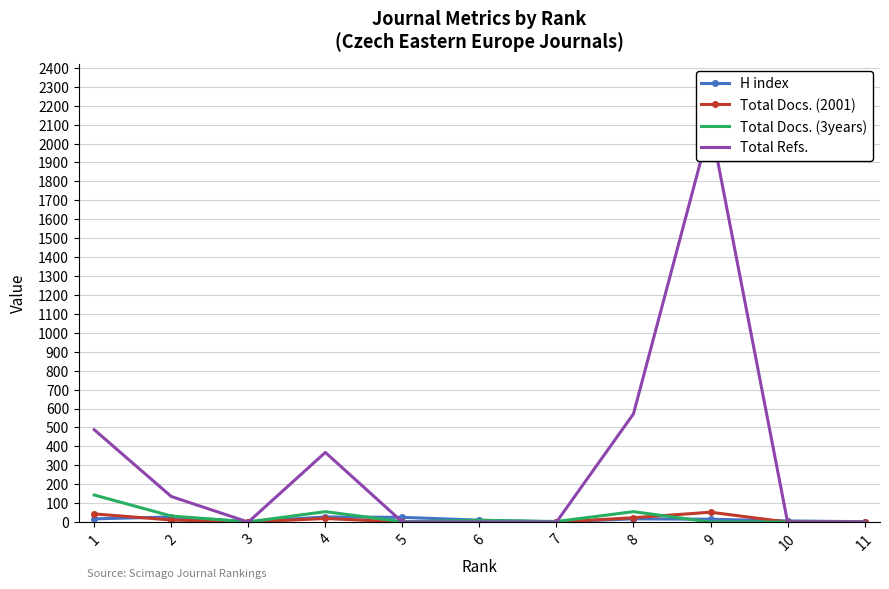

What is the average value of the Total Refs. series?

333